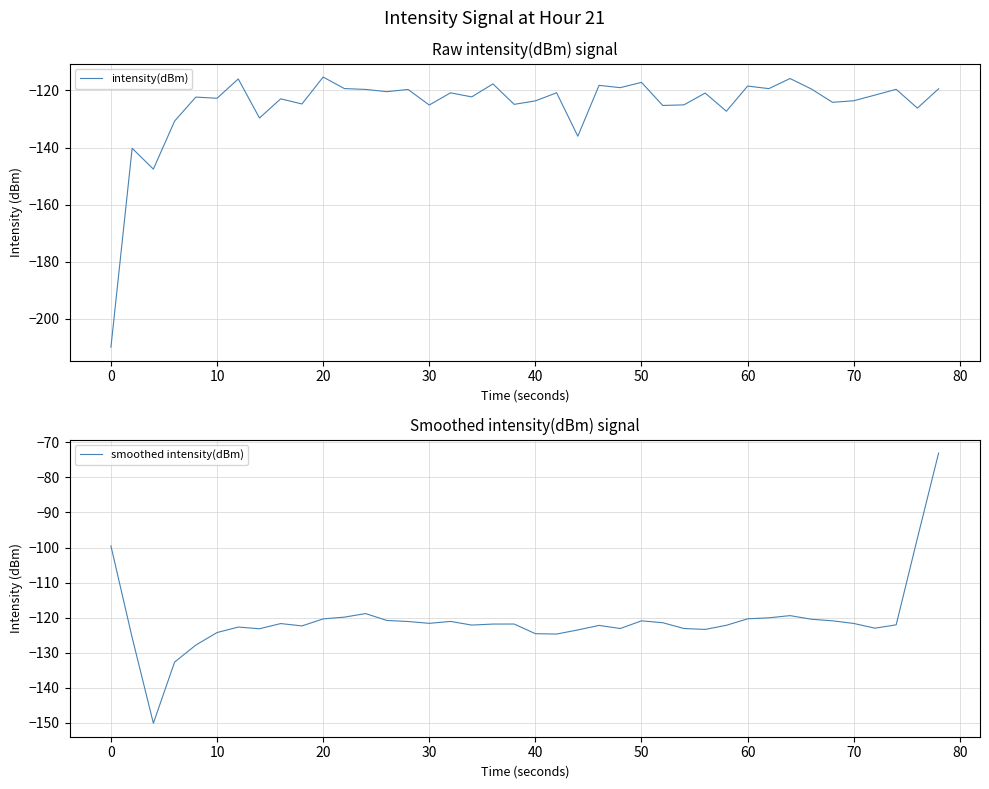

In intensity(dBm), how many points are higher than both neighbors (excluding endpoints)?

15